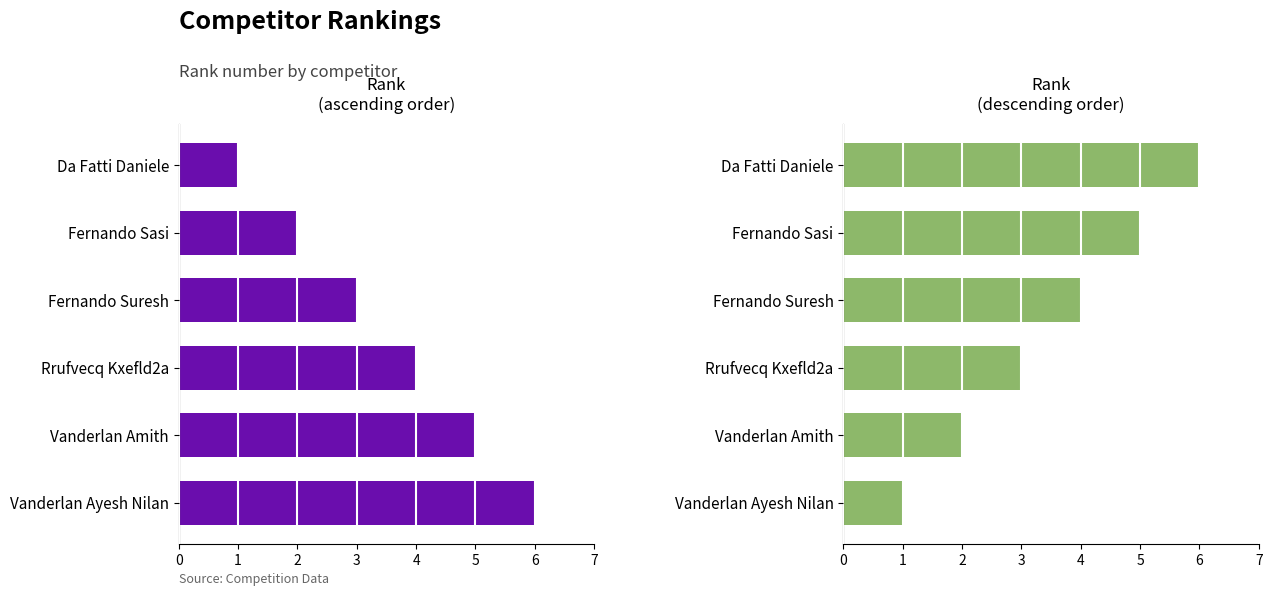

How many groups of bars are there?

6